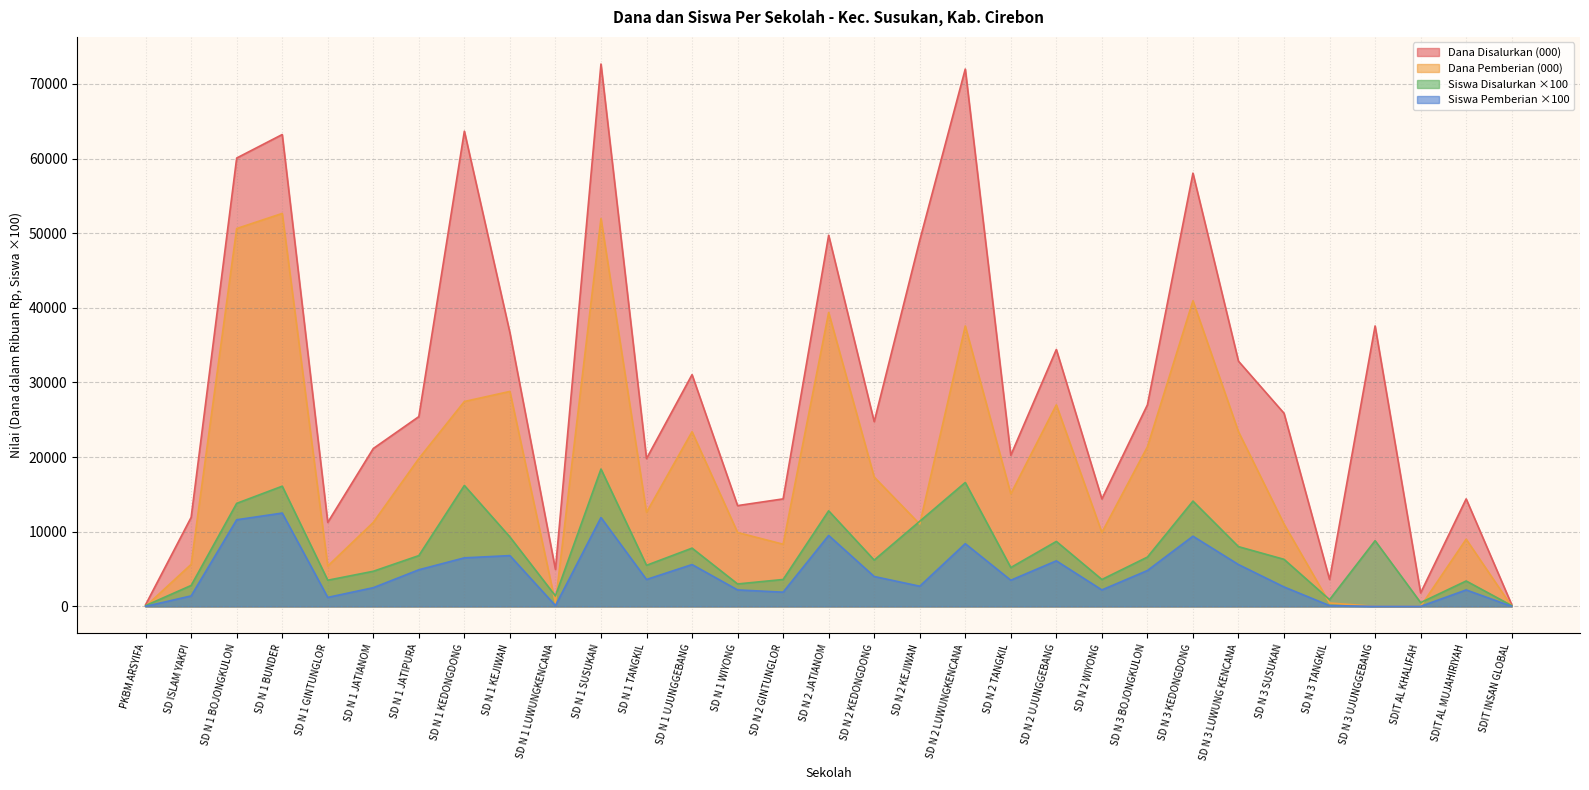

The Siswa Pemberian series shows 2200 at SD N 2 WIYONG. True or false?

True